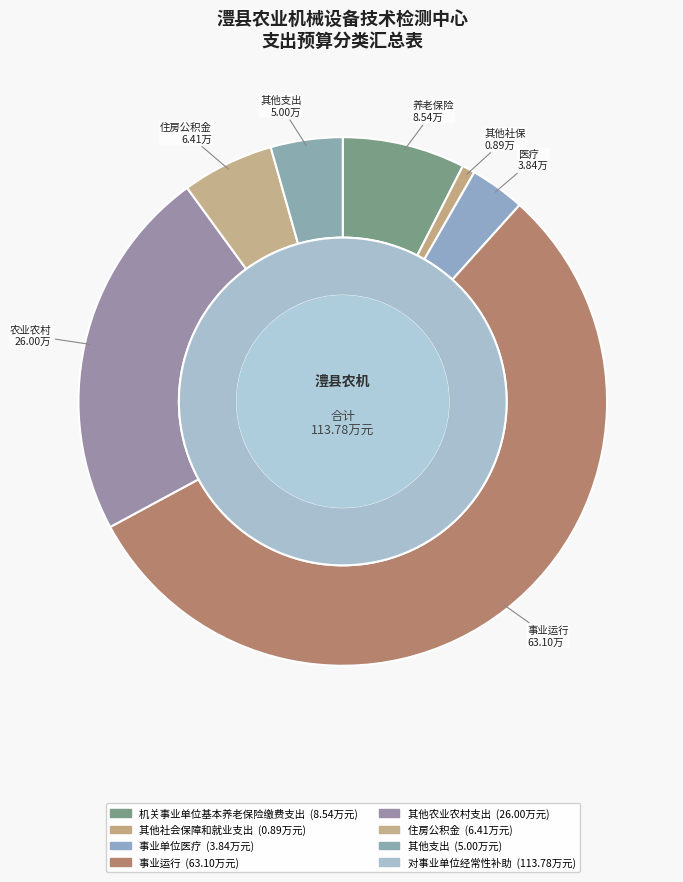

What percentage is the 其他支出 slice, to the nearest percent?

4%